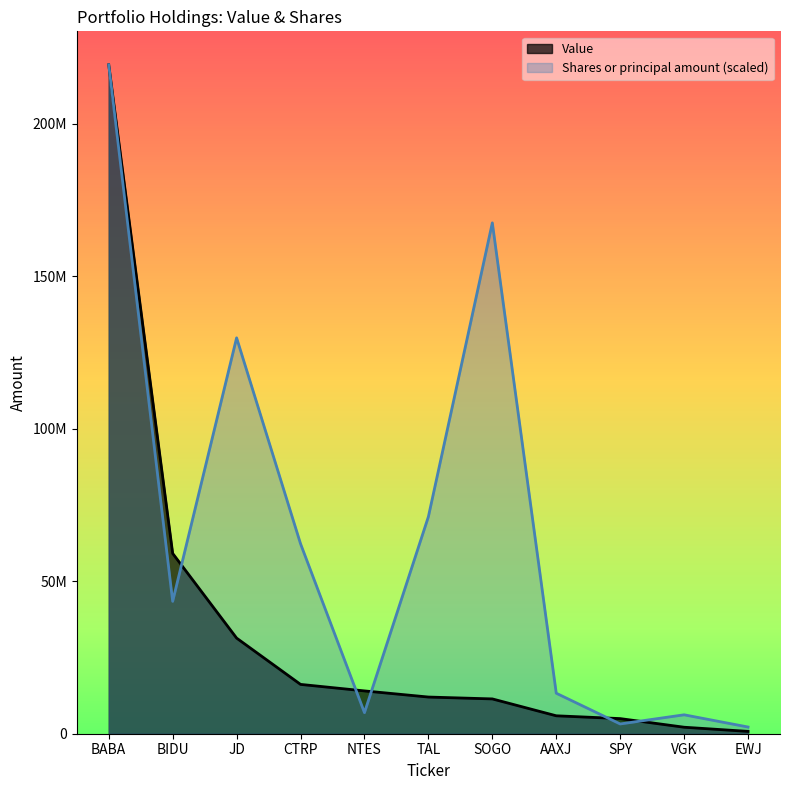

What is the highest value of the Value series?

219300000.0